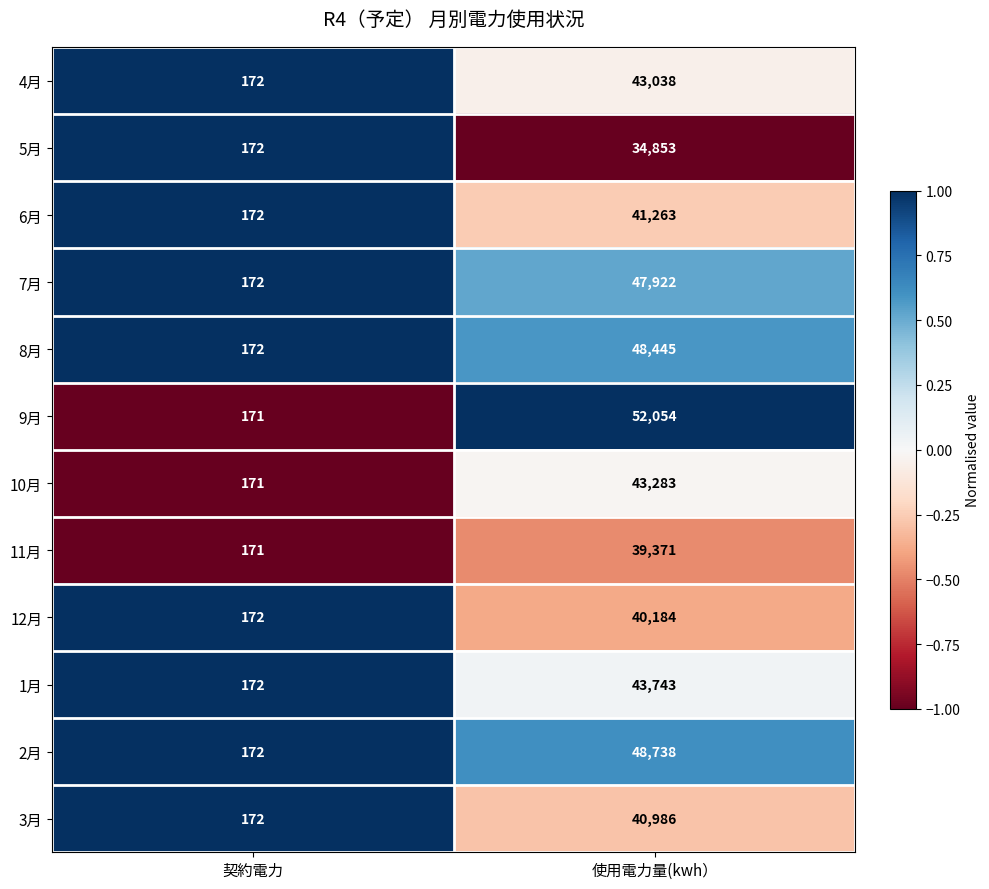

Is it true that 12月 equals 8090 at 使用電力量(kwh）?

False